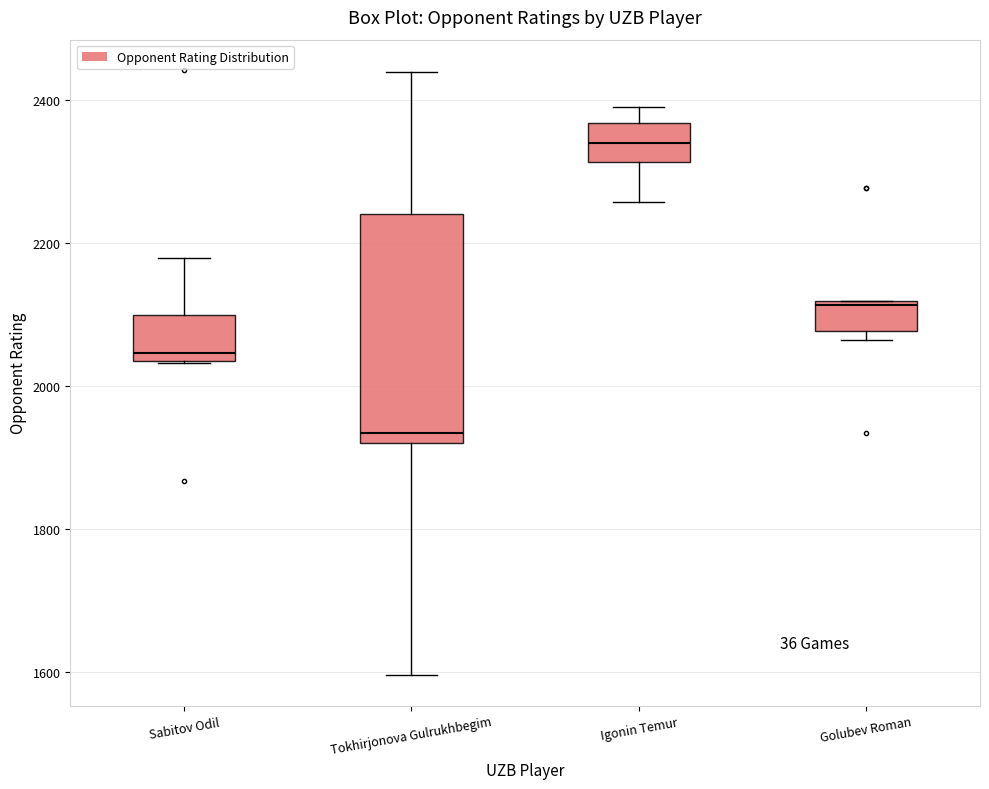

Which box's median line is the highest?

Igonin Temur